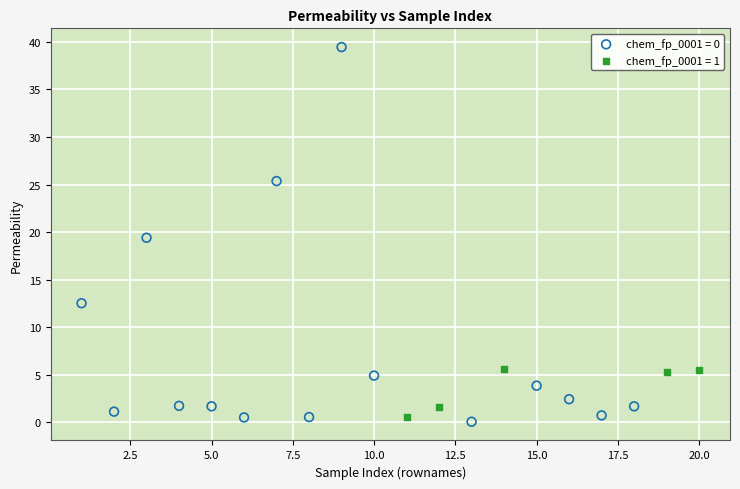

Which series contains the highest Y value?

chem_fp_0001 = 0